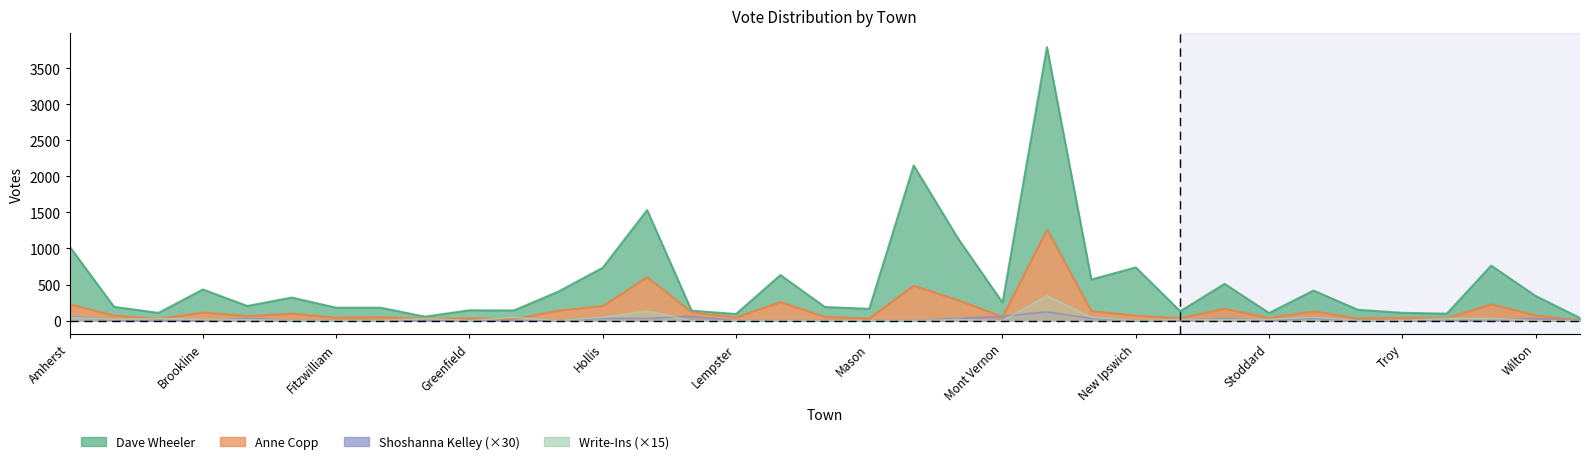

Where is the first local maximum for Anne Copp?

Brookline